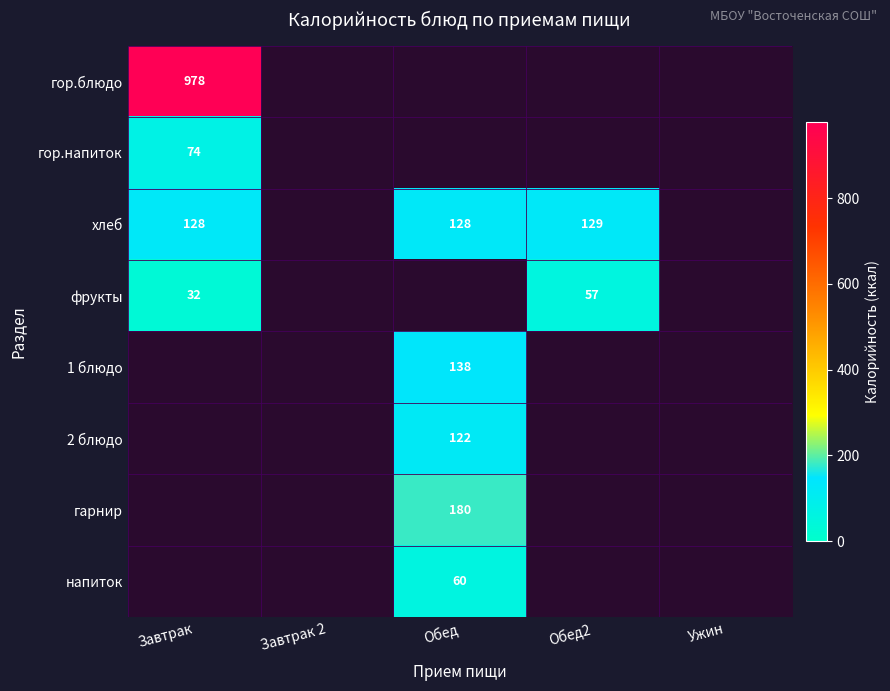

The value of фрукты at Обед2 is 102. True or false?

False